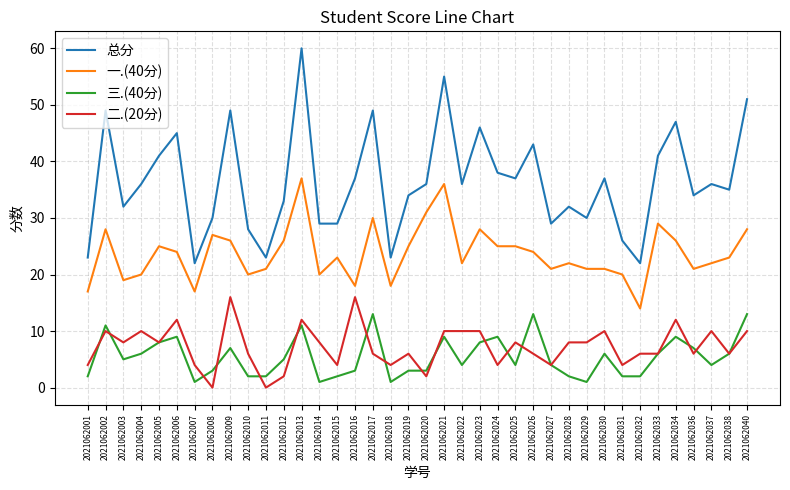

True or false: 总分 has a value of 41 at 2021062005.

True